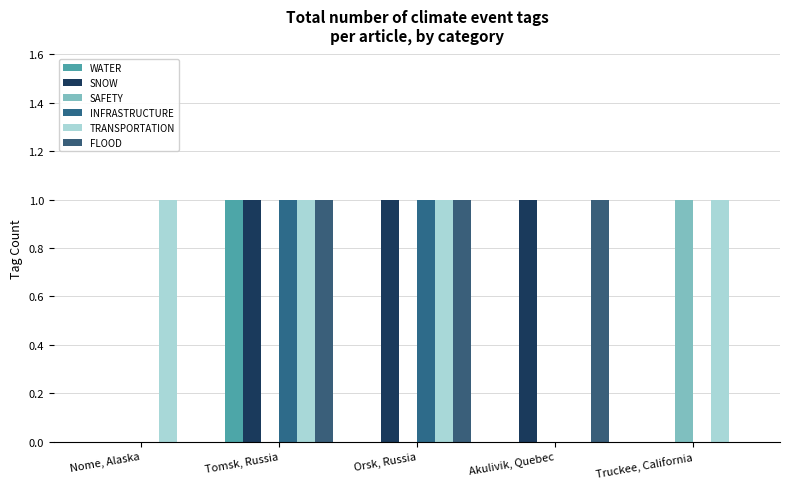

Reading right to left, extract all data points from this chart.

WATER: 0	0	0	1	0
SNOW: 0	1	1	1	0
SAFETY: 1	0	0	0	0
INFRASTRUCTURE: 0	0	1	1	0
TRANSPORTATION: 1	0	1	1	1
FLOOD: 0	1	1	1	0